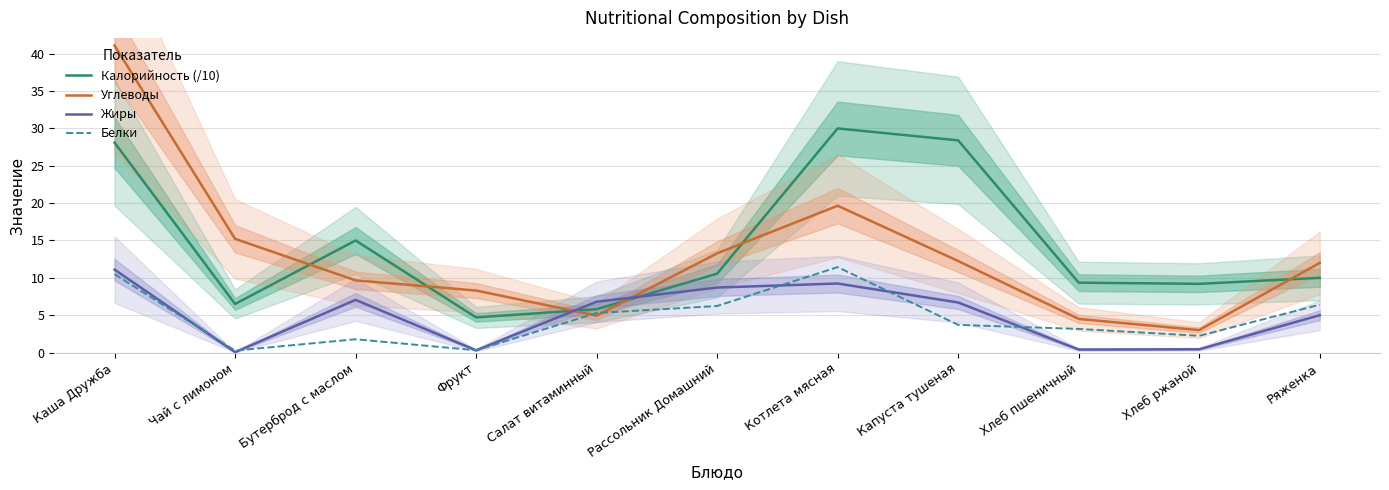

What is the label of the 8th point from the right?

Фрукт